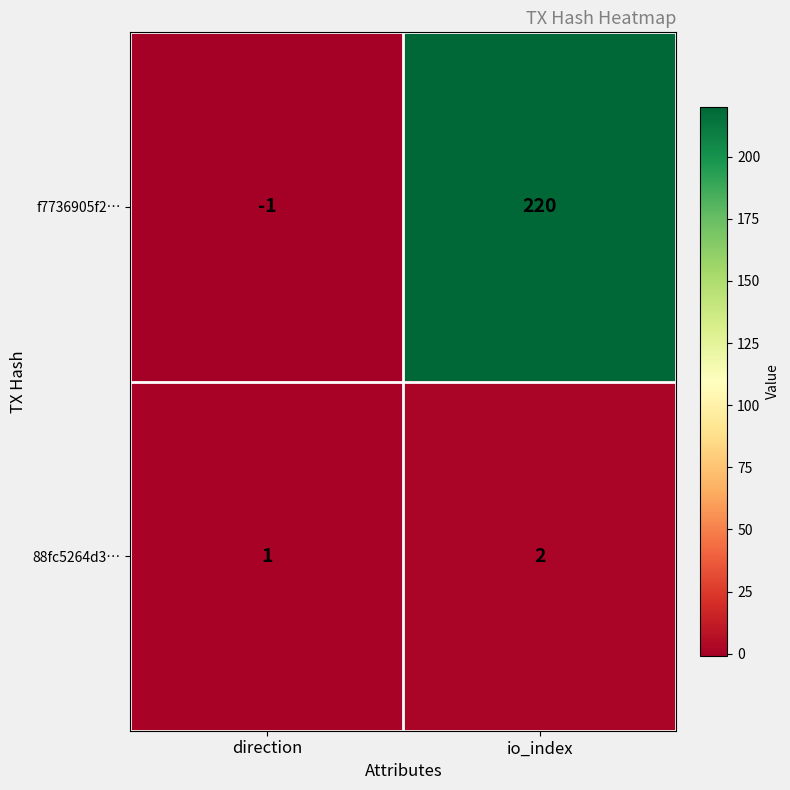

What is the sum of the f7736905f2… values at direction and io_index?

219